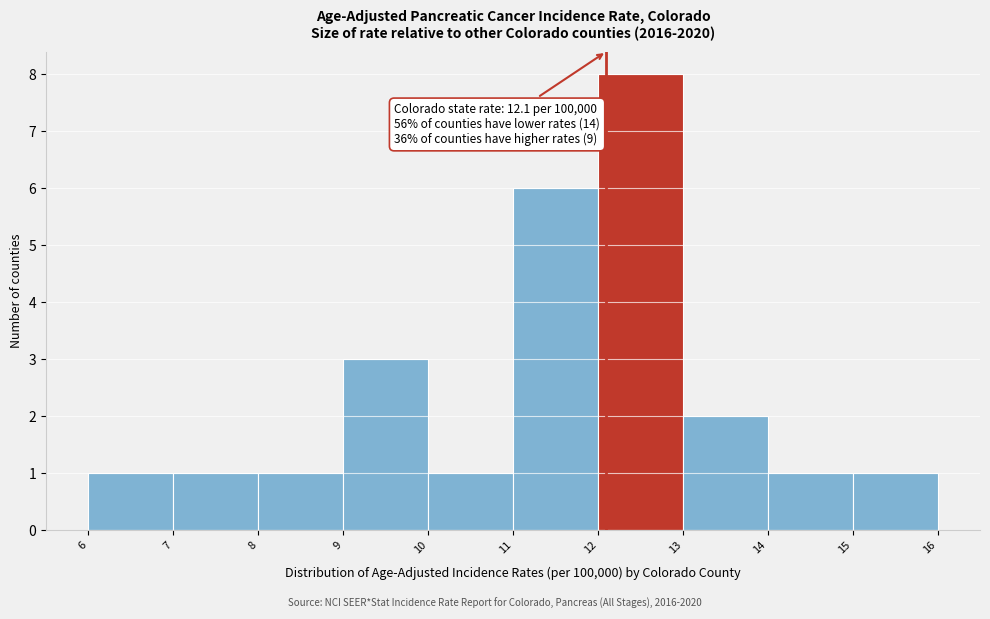

Over which range of the x-axis is the bar tallest?

12 to 13